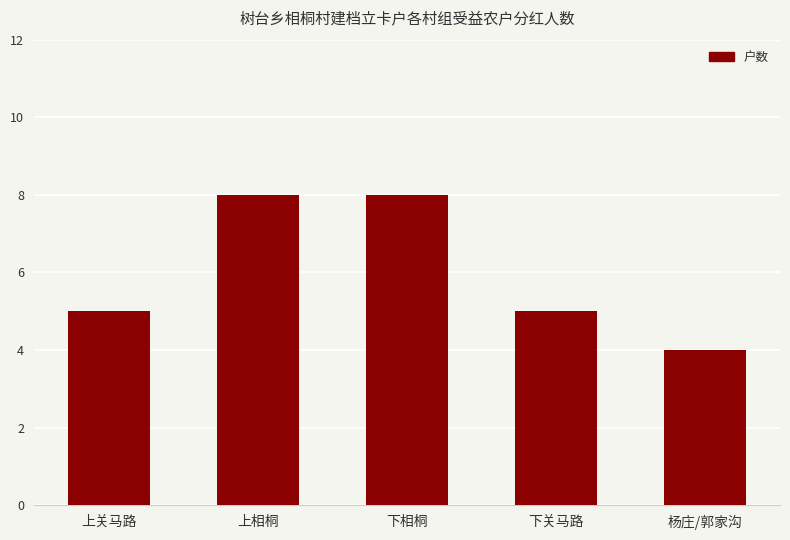

What is the label of the 1st bar from the left?

上关马路